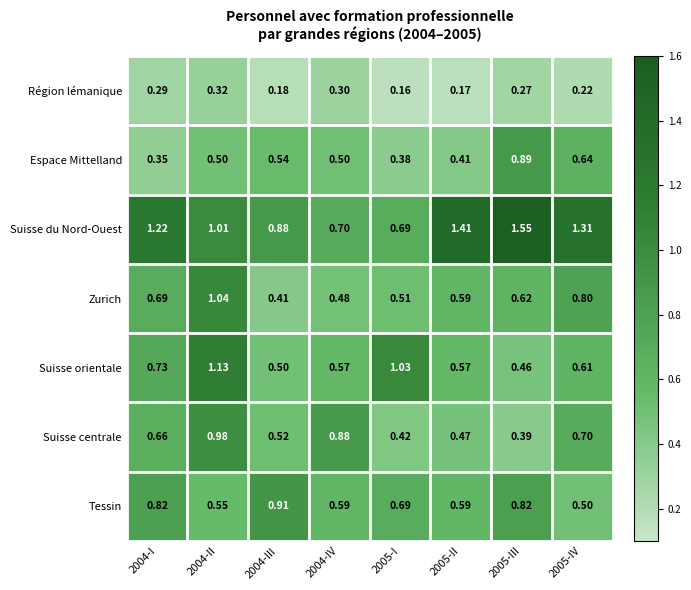

At 2004-I, list the series in order from smallest to largest.

Région lémanique, Espace Mittelland, Suisse centrale, Zurich, Suisse orientale, Tessin, Suisse du Nord-Ouest